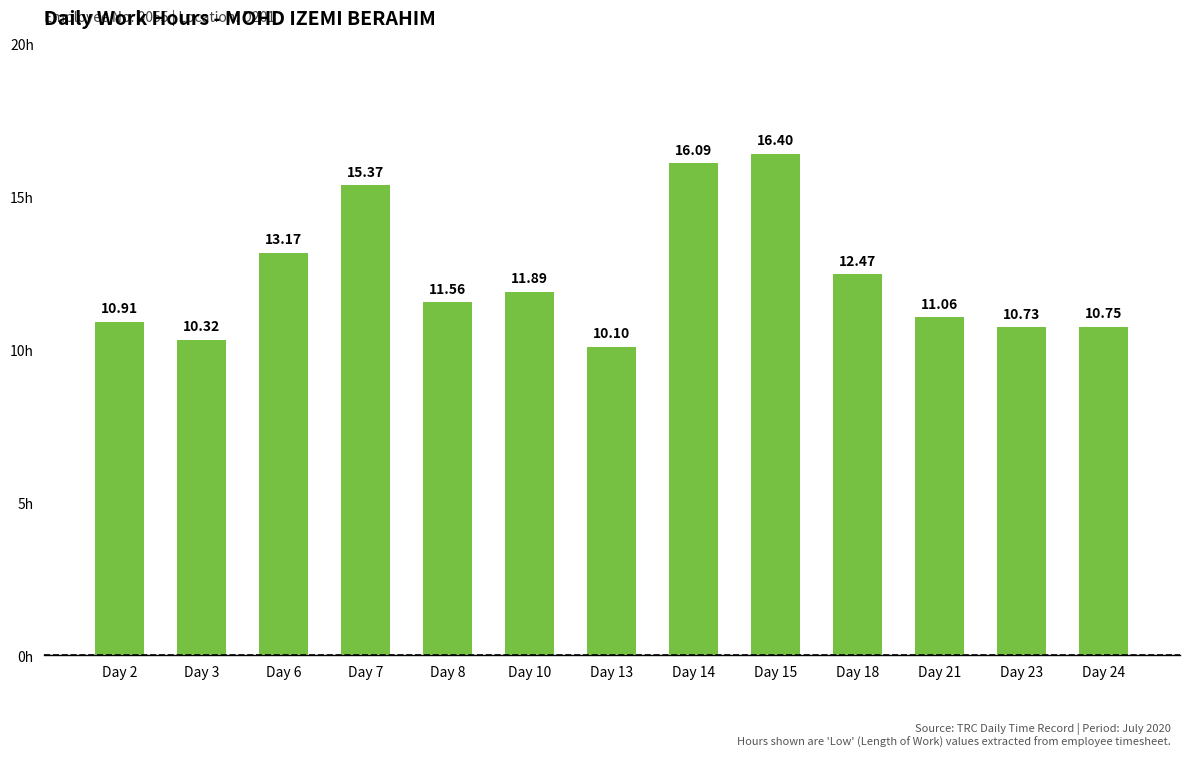

What is the ratio of the value at Day 3 to the value at Day 23?

1.0